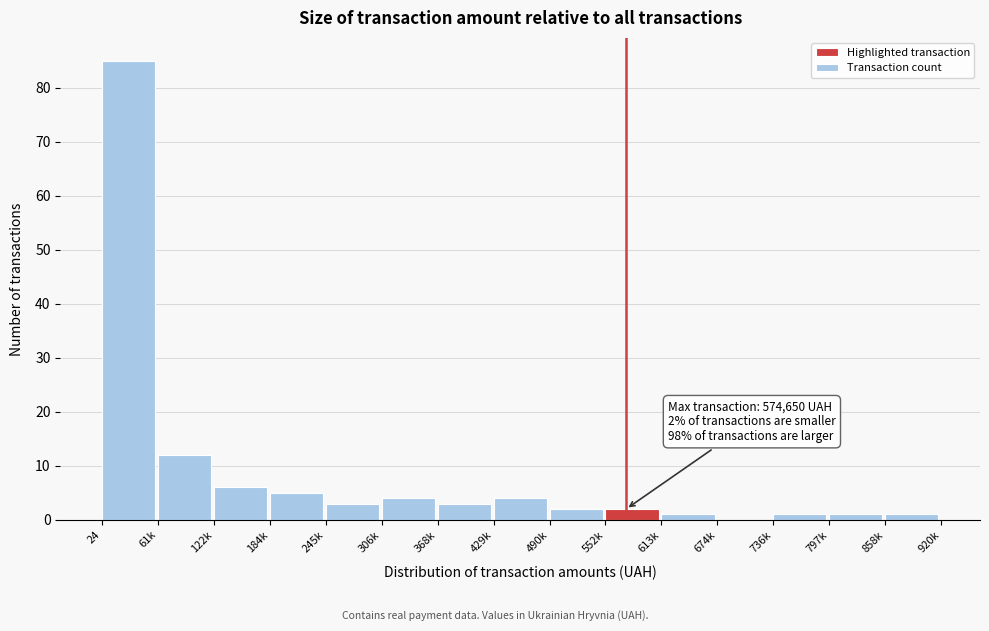

Reading left to right, extract all data points from this chart.

24=85	61k=12	122k=6	184k=5	245k=3	306k=4	368k=3	429k=4	490k=2	552k=2	613k=1	674k=0	736k=1	797k=1	858k=1